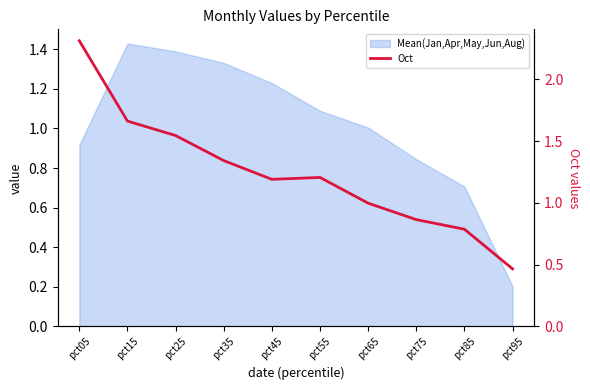

How many interior local peaks (higher than both neighbors) does the data have?

1